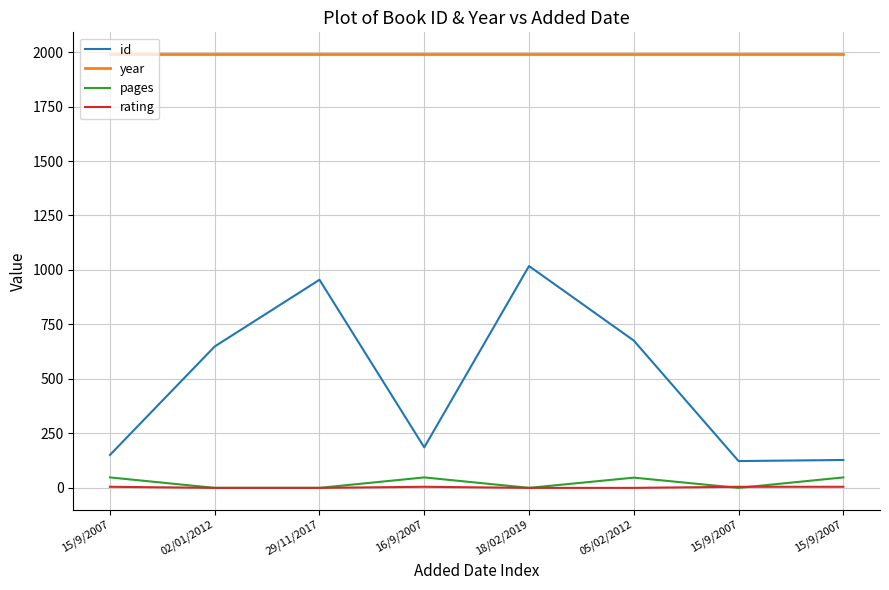

Count the number of categories in the chart.

8